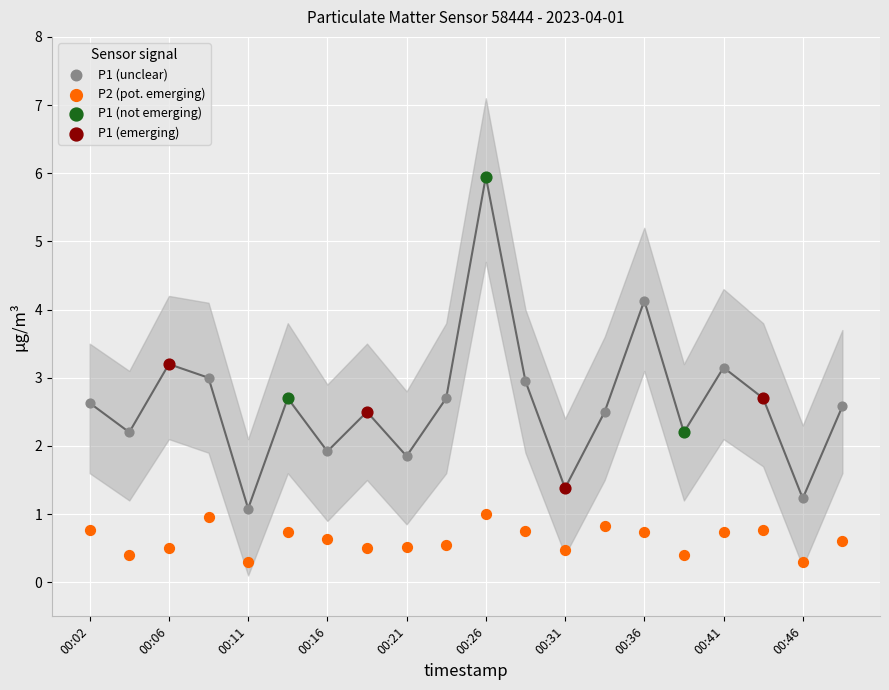

Which series reaches the minimum Y coordinate?

P2